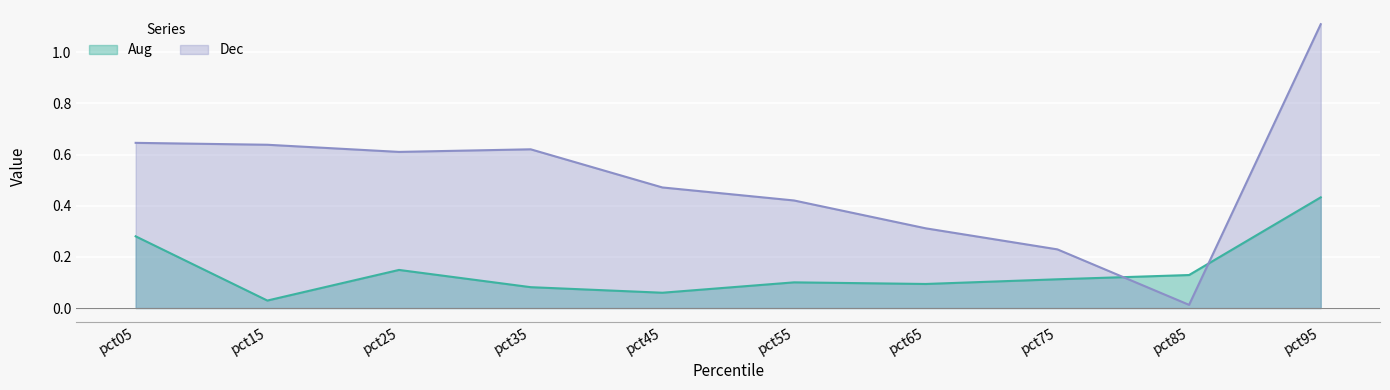

List the labels in order of Dec value, largest first.

pct95, pct05, pct15, pct35, pct25, pct45, pct55, pct65, pct75, pct85